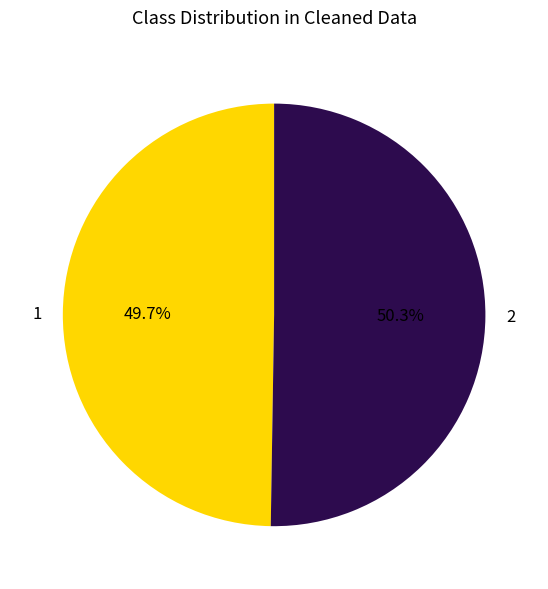

True or false: 1 accounts for 40% of the total.

False